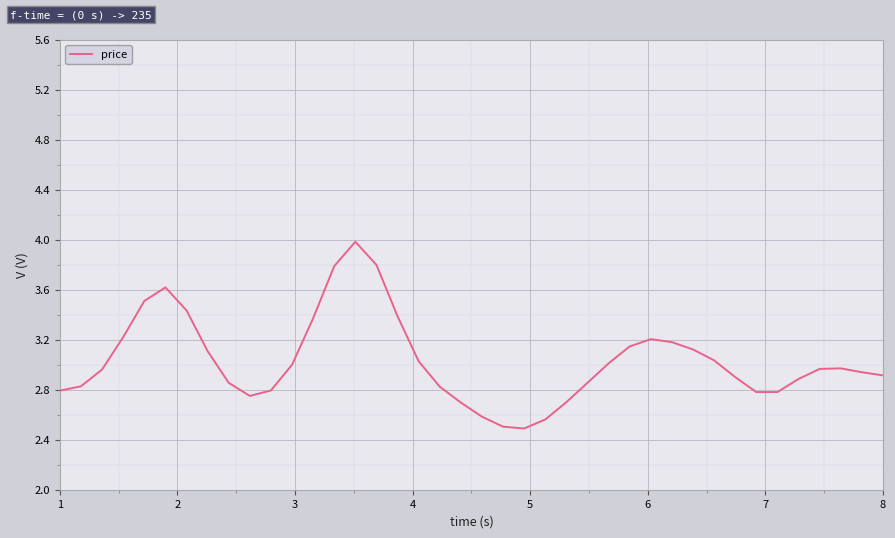

What is the difference between the maximum and minimum values?

1.5